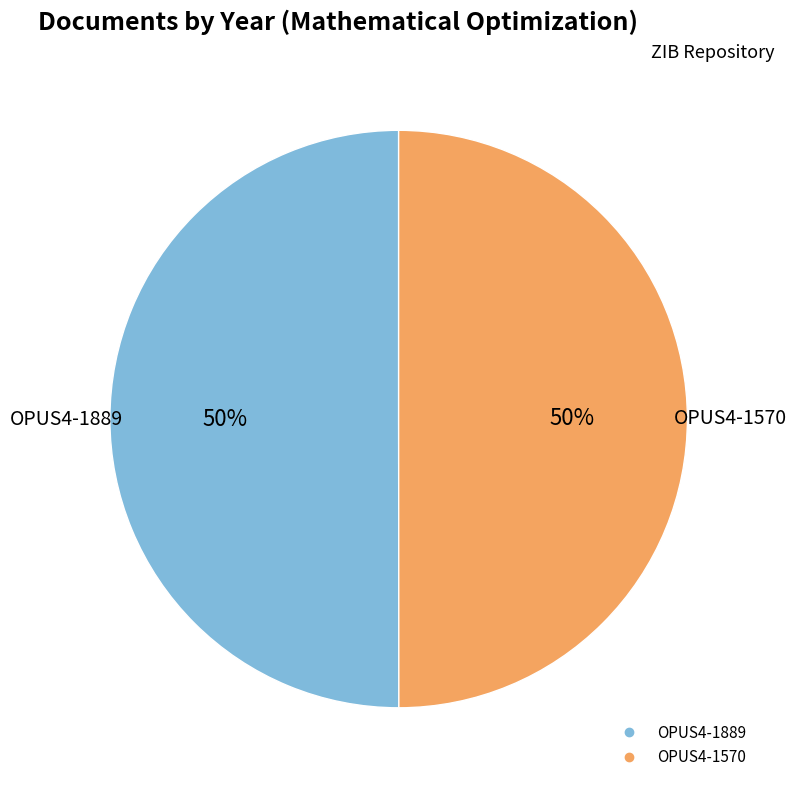

Approximately how many times larger is the value at OPUS4-1889 compared to OPUS4-1570?

1.0